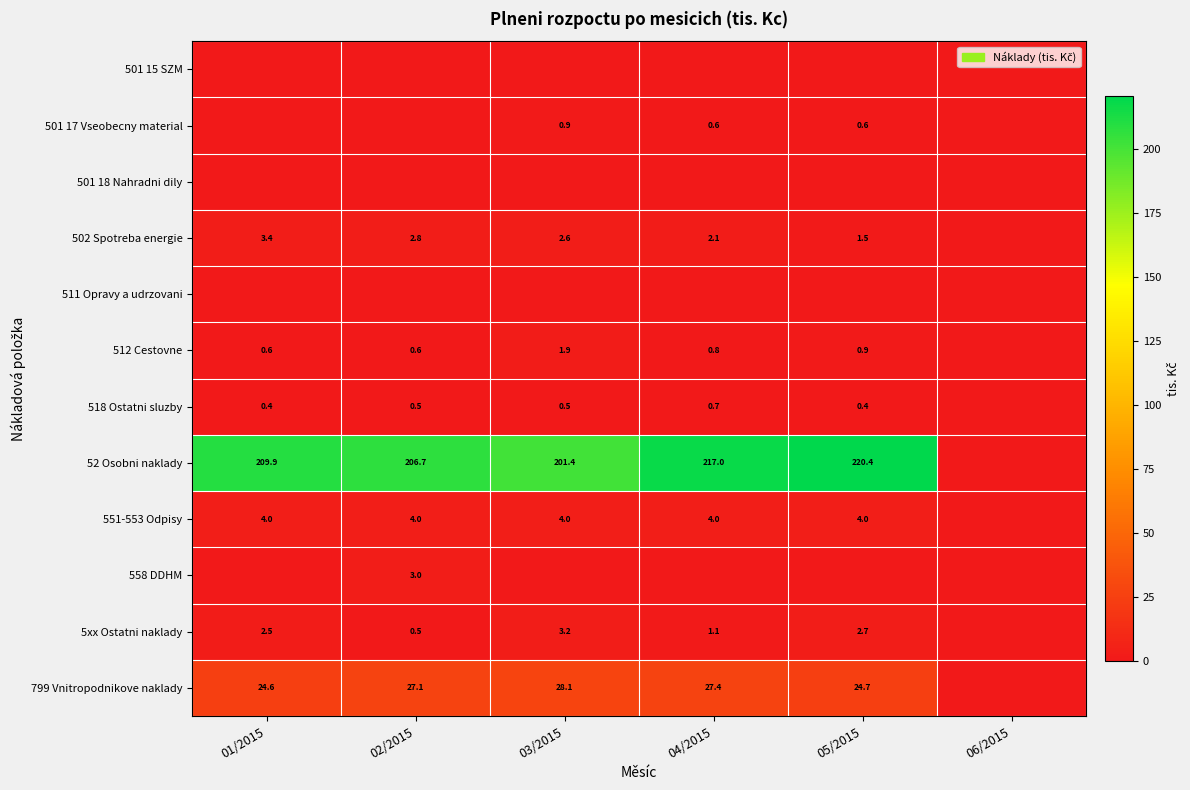

Between 02/2015 and 04/2015, which is larger?

02/2015